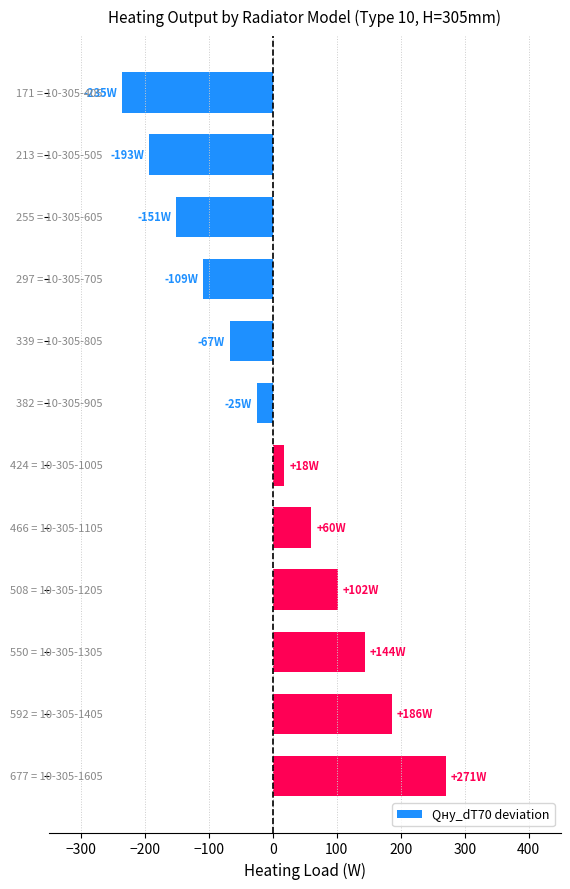

What is the difference between the second highest and minimum values?

421.6